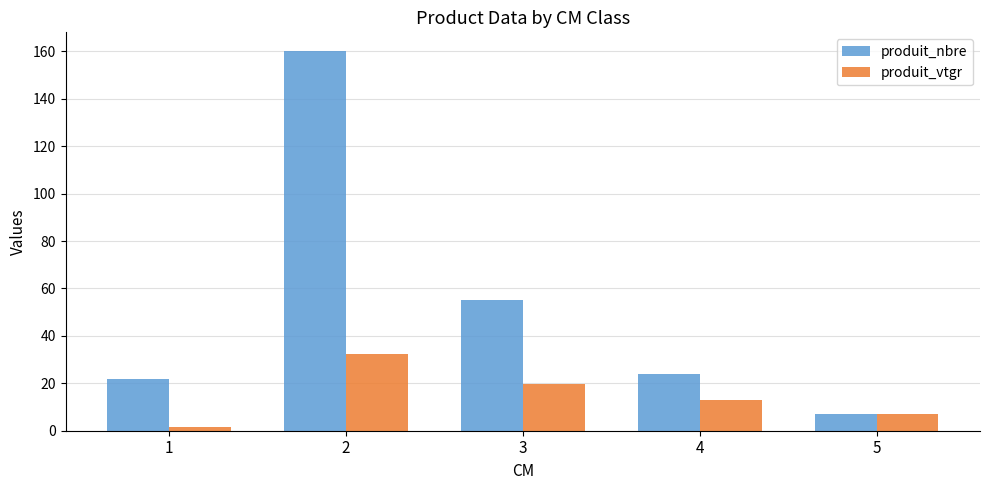

The produit_nbre series shows 160.0 at 2. True or false?

True